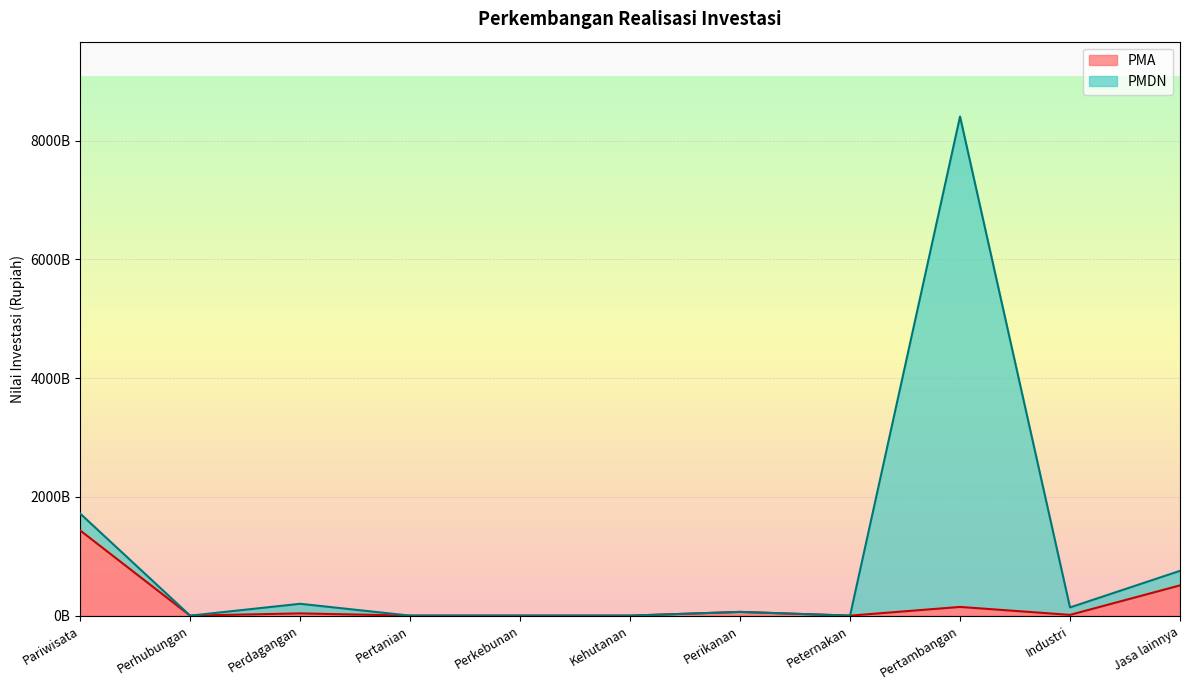

Which has a higher value, Perikanan or Peternakan?

Perikanan